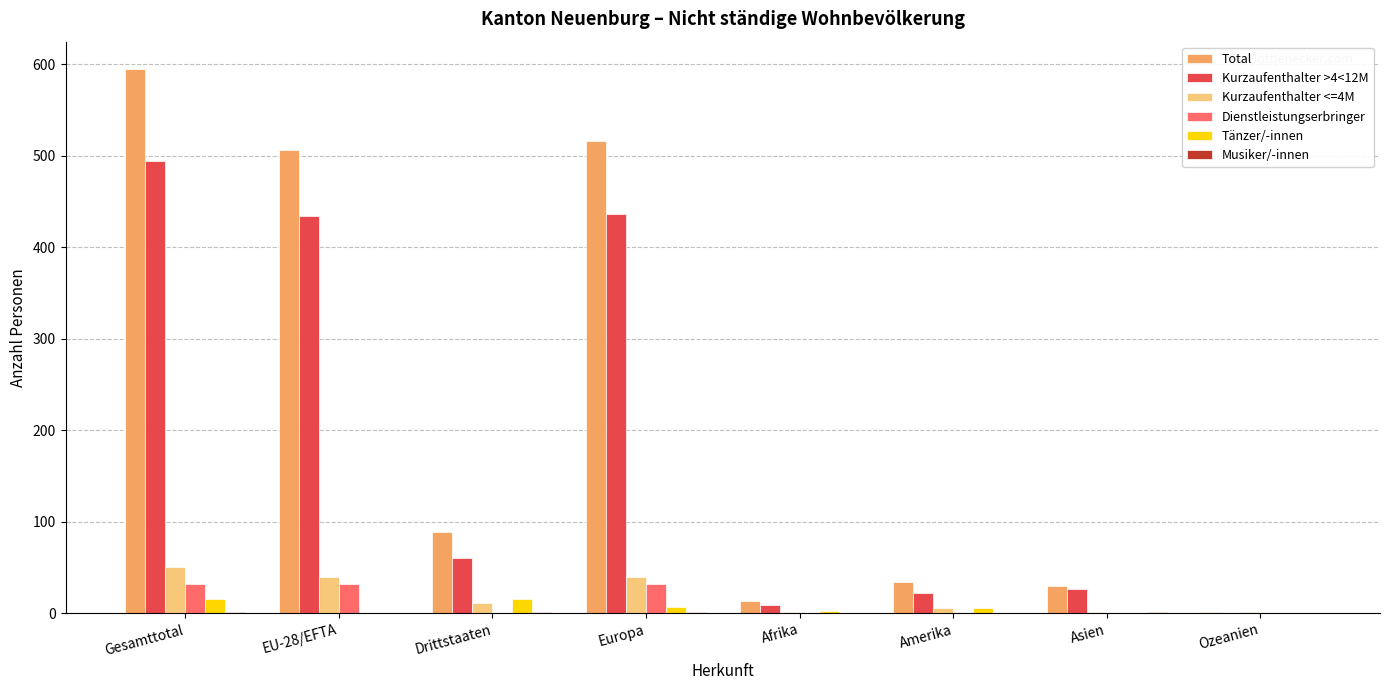

True or false: Kurzaufenthalter >4<12M has a value of 32 at Drittstaaten.

False